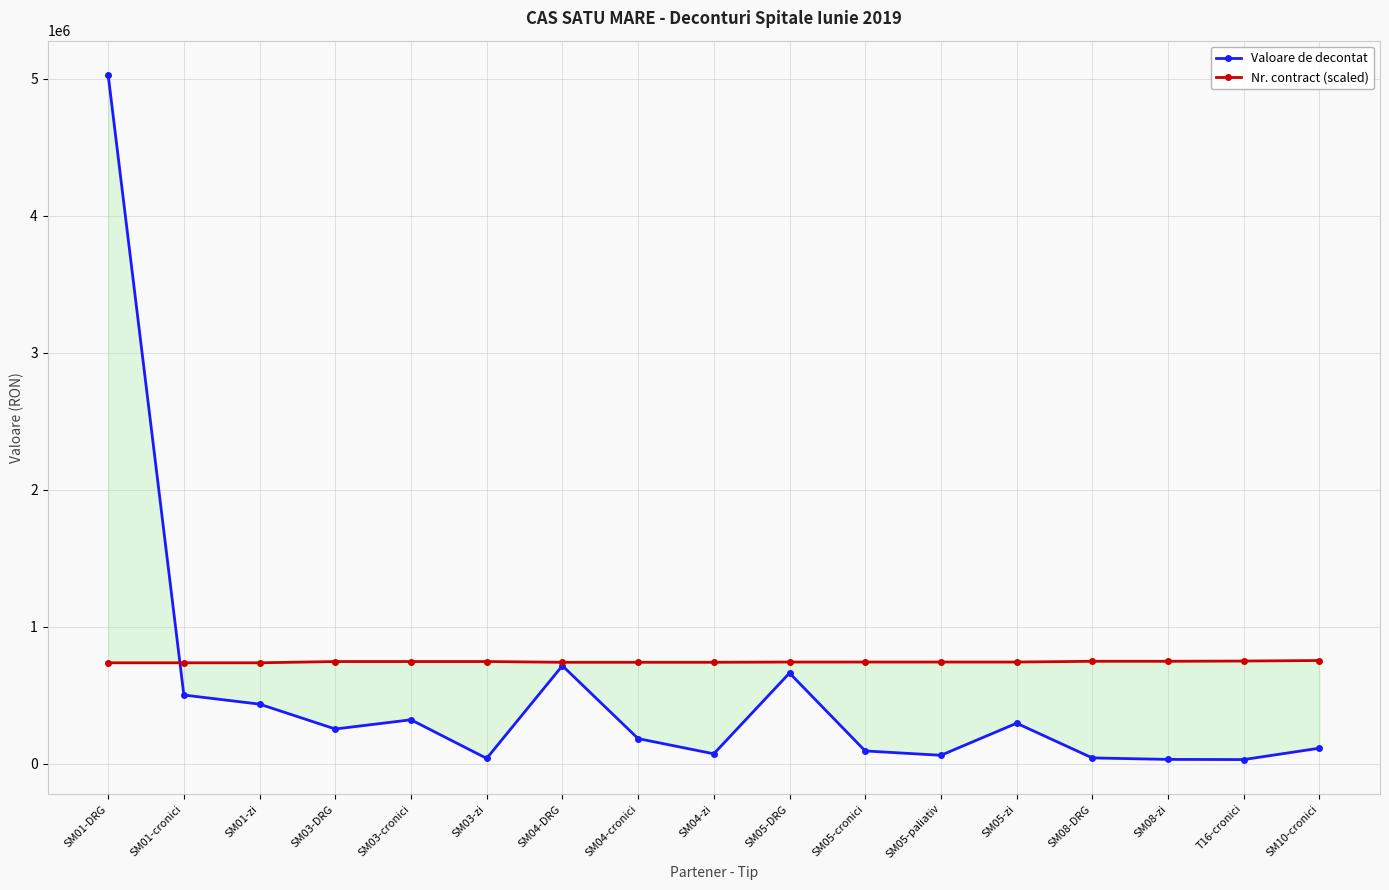

What is the sum of the Nr. contract (scaled) values at SM08-DRG and SM05-DRG?

1492115.3